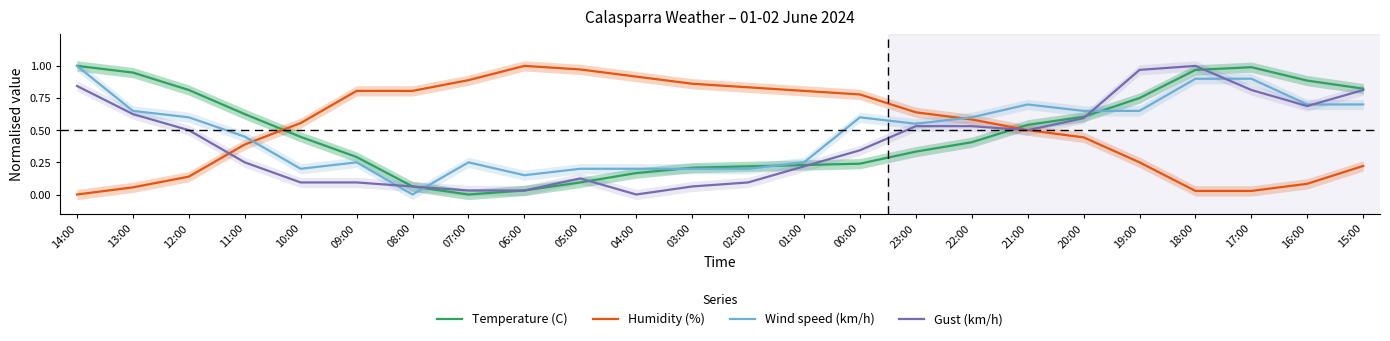

Which series changed the most between 06:00 and 20:00?

Temperature (C)